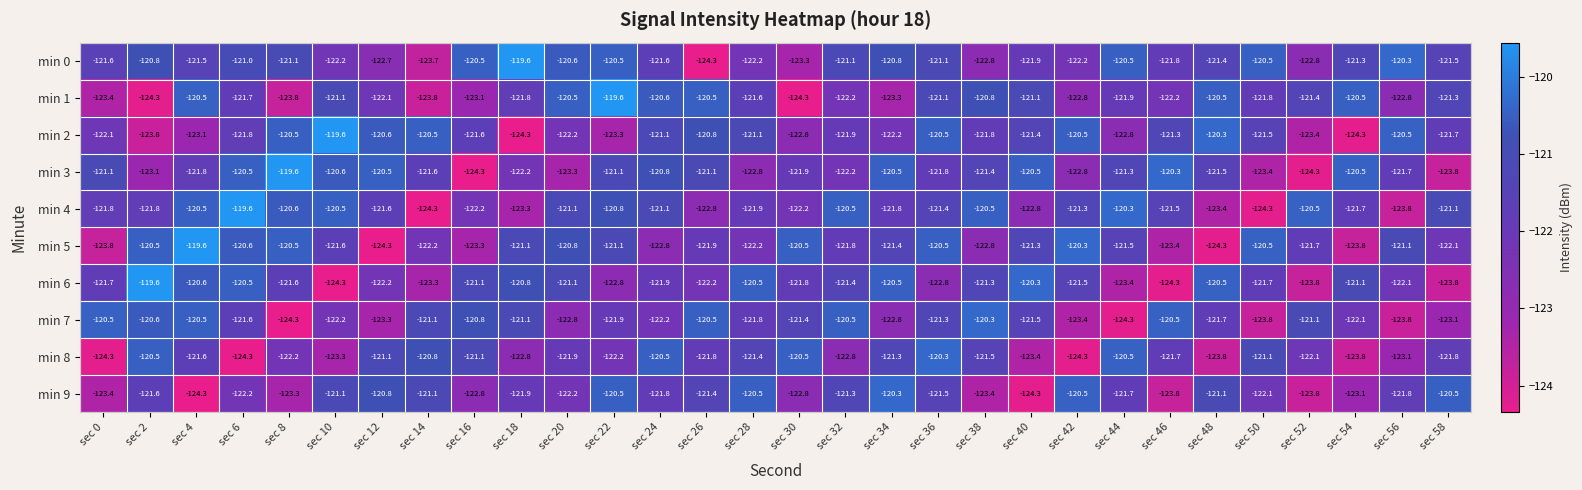

What is the approximate value of min 9 at sec 40?

-124.3